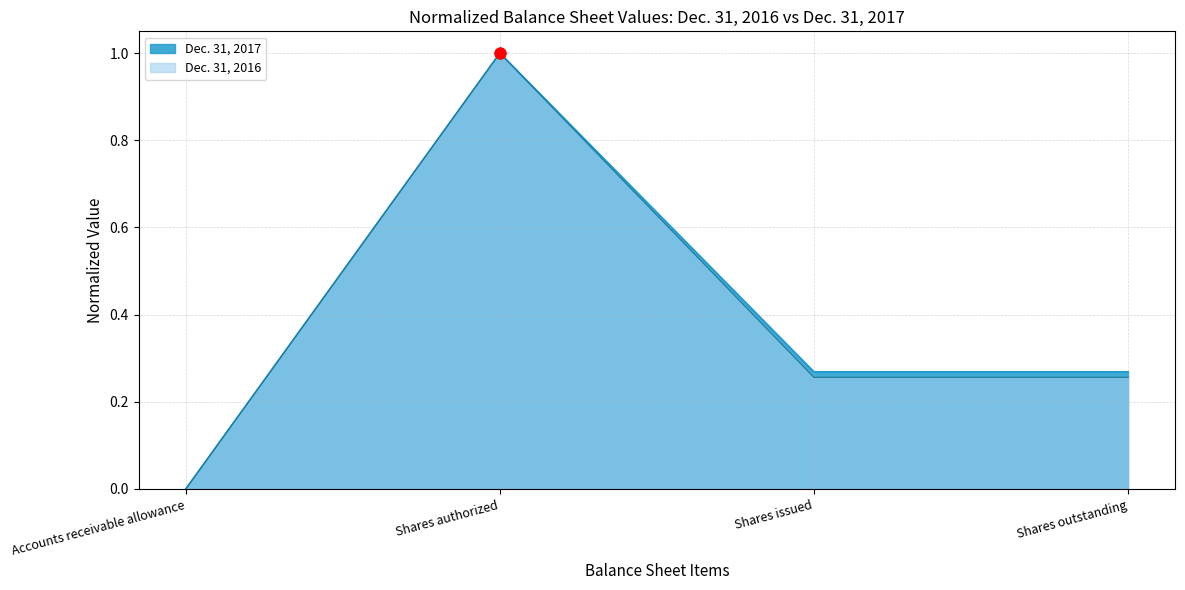

Which series has the widest spread of Y values?

Dec. 31, 2017